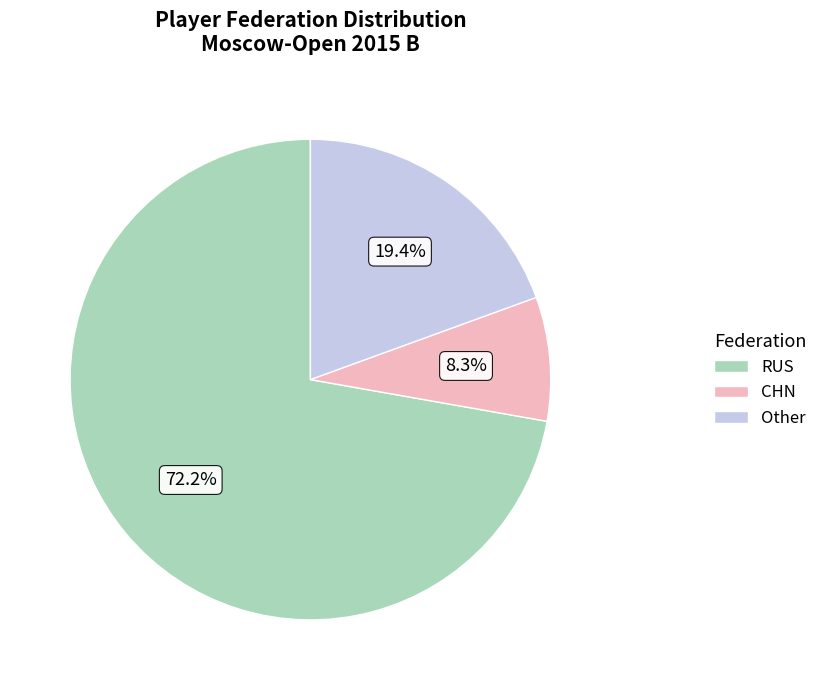

Count the number of slices in the pie.

3